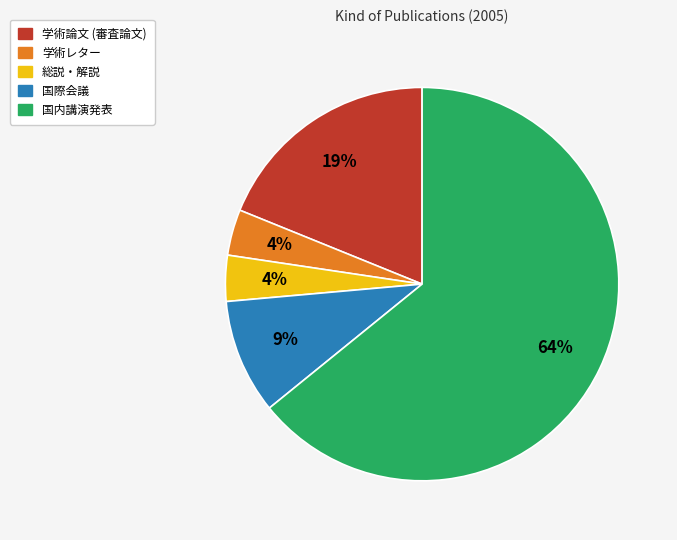

Is it true that 学術論文 (審査論文) is 28% of the pie?

False